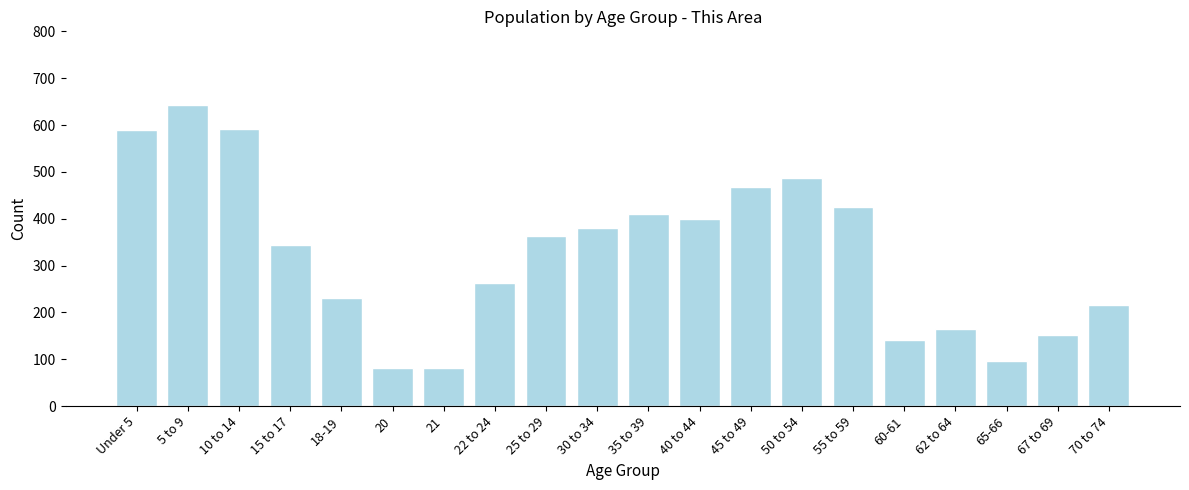

True or false: the data shows 285 at 62 to 64.

False